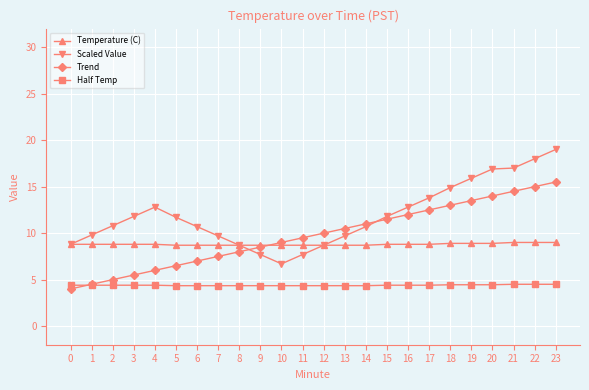

How many lines are shown in the chart?

4